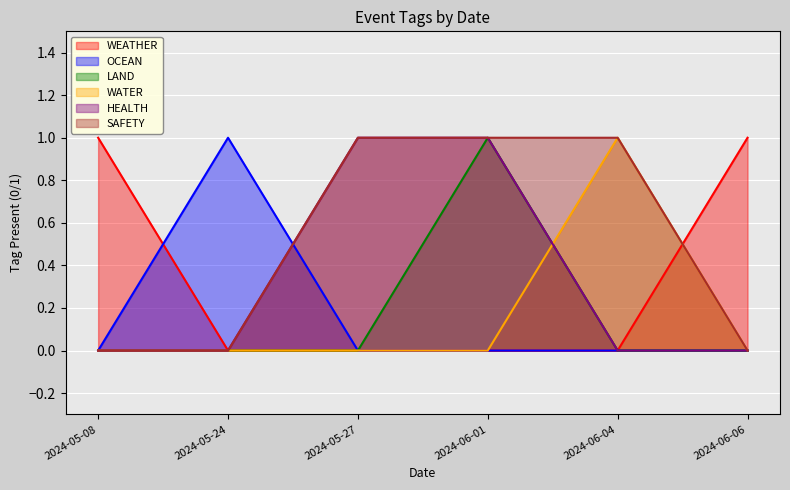

Reading left to right, what are all the values shown in this chart?

WEATHER: 1	0	0	0	0	1
OCEAN: 0	1	0	0	0	0
LAND: 0	0	0	1	0	0
WATER: 0	0	0	0	1	0
HEALTH: 0	0	1	1	0	0
SAFETY: 0	0	1	1	1	0